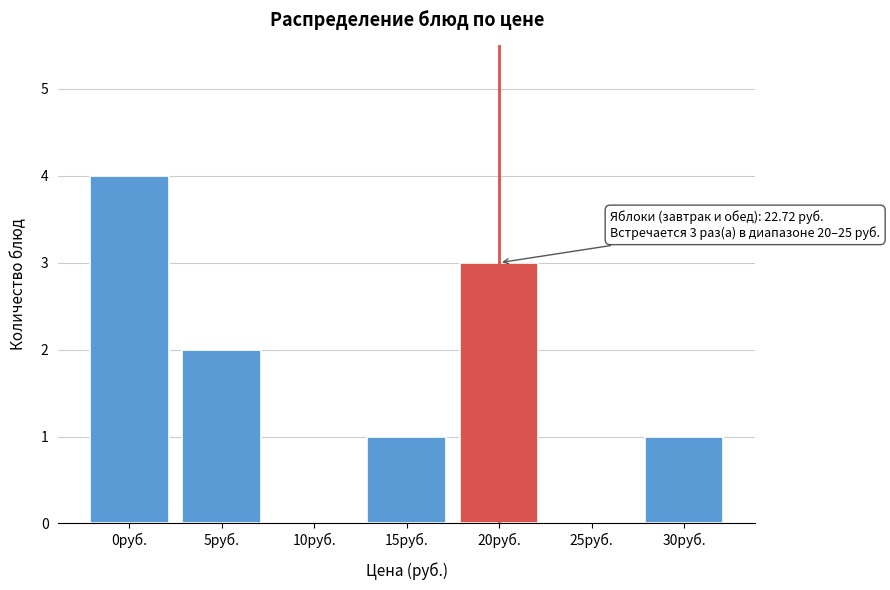

Reading right to left, transcribe all the data shown in this chart.

30руб.=1	25руб.=0	20руб.=3	15руб.=1	10руб.=0	5руб.=2	0руб.=4